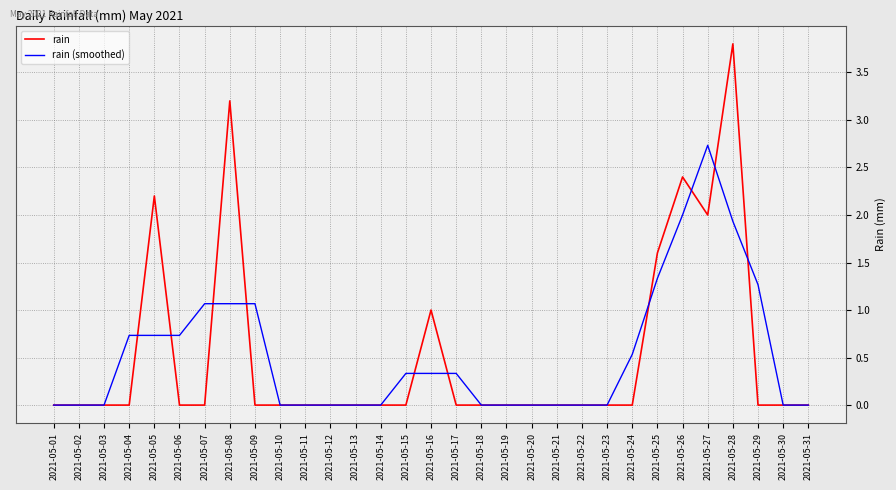

The rain series shows 0.0 at 2021-05-14. True or false?

True